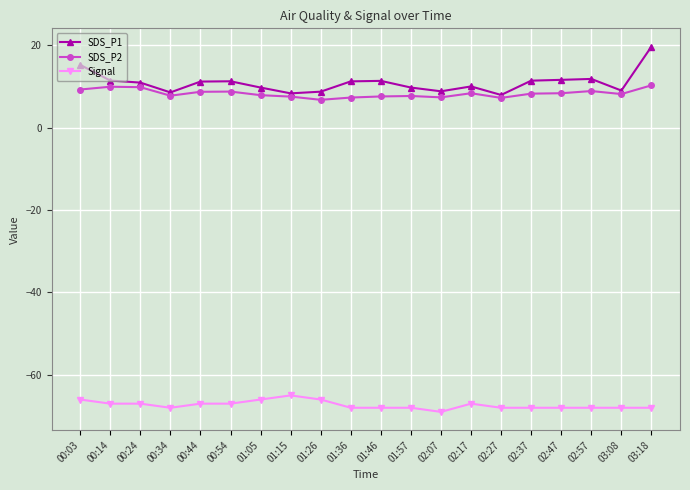

Where does the SDS_P2 series first go above 8?

00:03